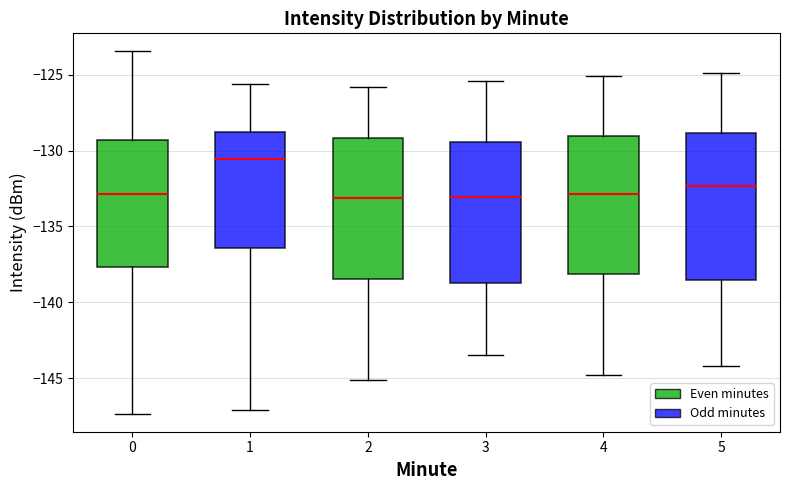

Reading left to right, read every box against the y-axis: the position of its median line, the range the box covers, and the ends of its whiskers. The values are not printed on the chart, so give them approximately, as read against the axis.

0: median -133.0, box -137.5 to -129.5, whiskers -147.5 to -123.5
1: median -130.5, box -136.5 to -129.0, whiskers -147.0 to -125.5
2: median -133.0, box -138.5 to -129.0, whiskers -145.0 to -126.0
3: median -133.0, box -138.5 to -129.5, whiskers -143.5 to -125.5
4: median -133.0, box -138.0 to -129.0, whiskers -145.0 to -125.0
5: median -132.5, box -138.5 to -129.0, whiskers -144.0 to -125.0